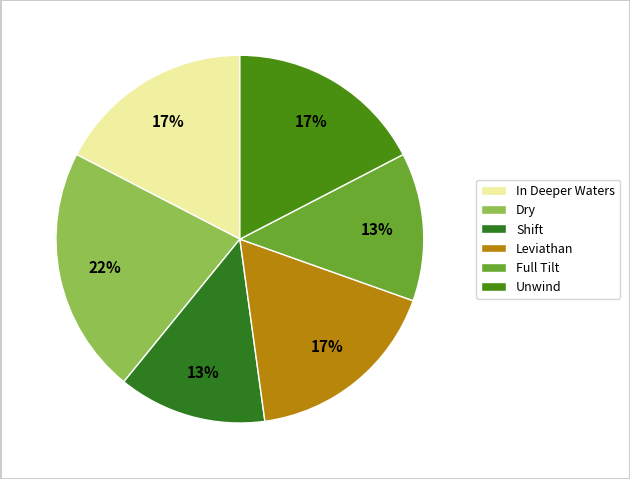

Combined, do Leviathan and Dry account for over 50%?

No